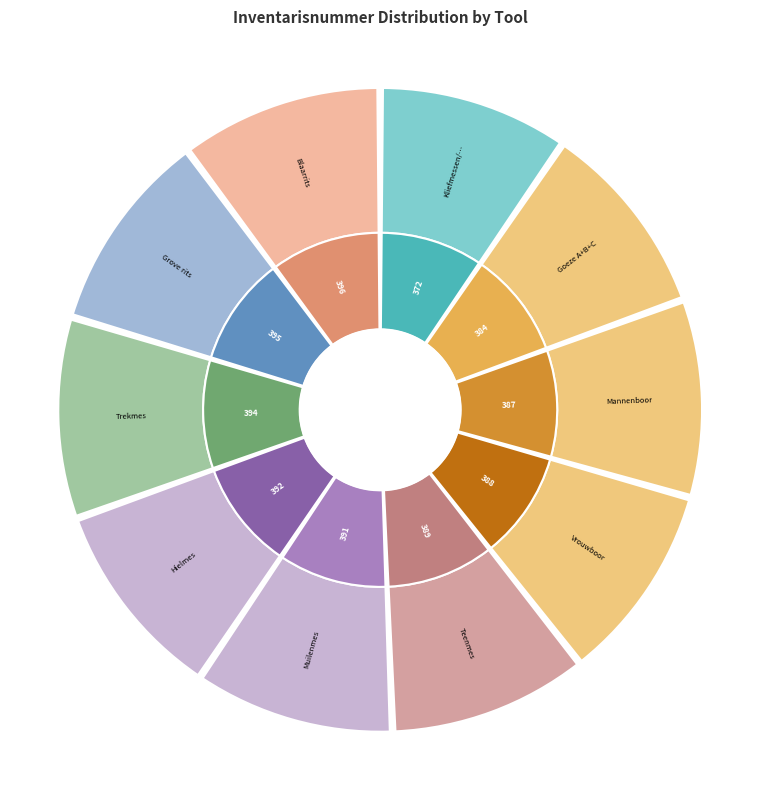

Does Mannenboor represent more than half of the total?

No